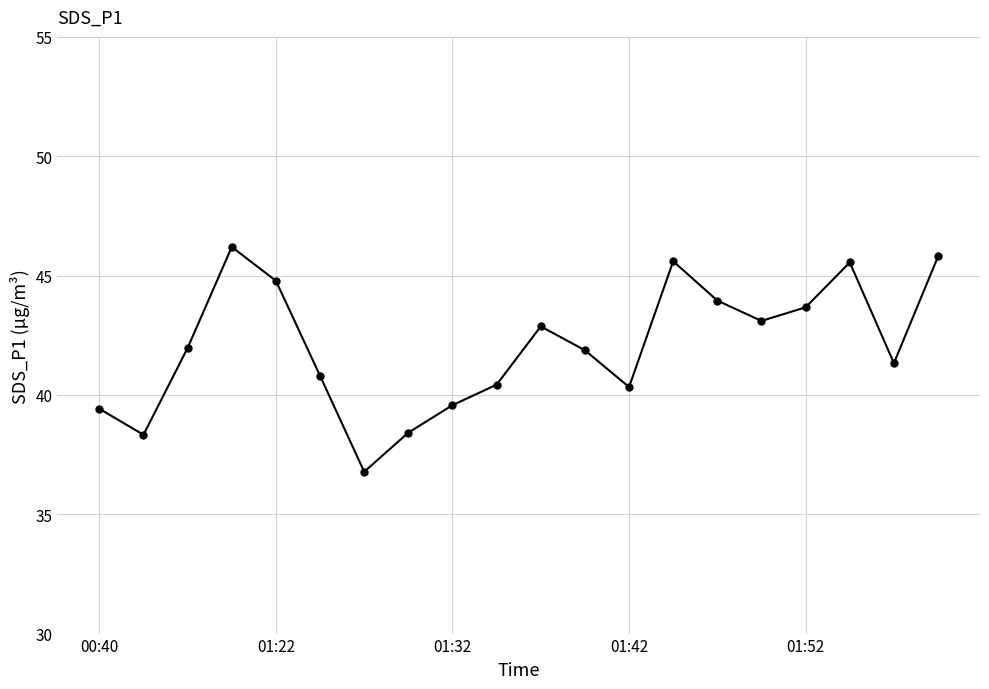

What is the smallest value displayed?

36.8